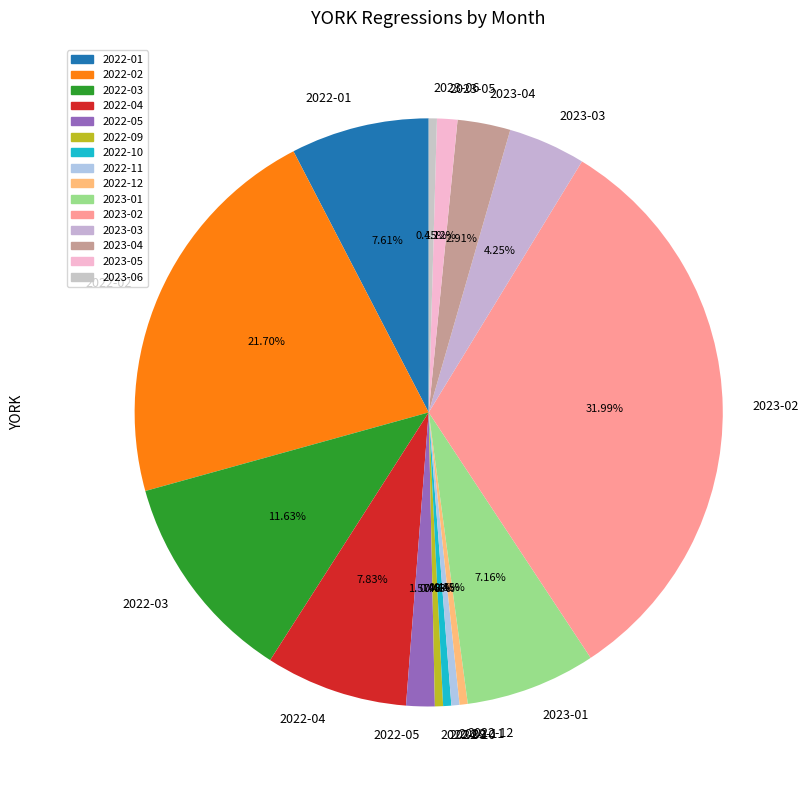

Combined, do 2022-04 and 2023-04 account for over 50%?

No